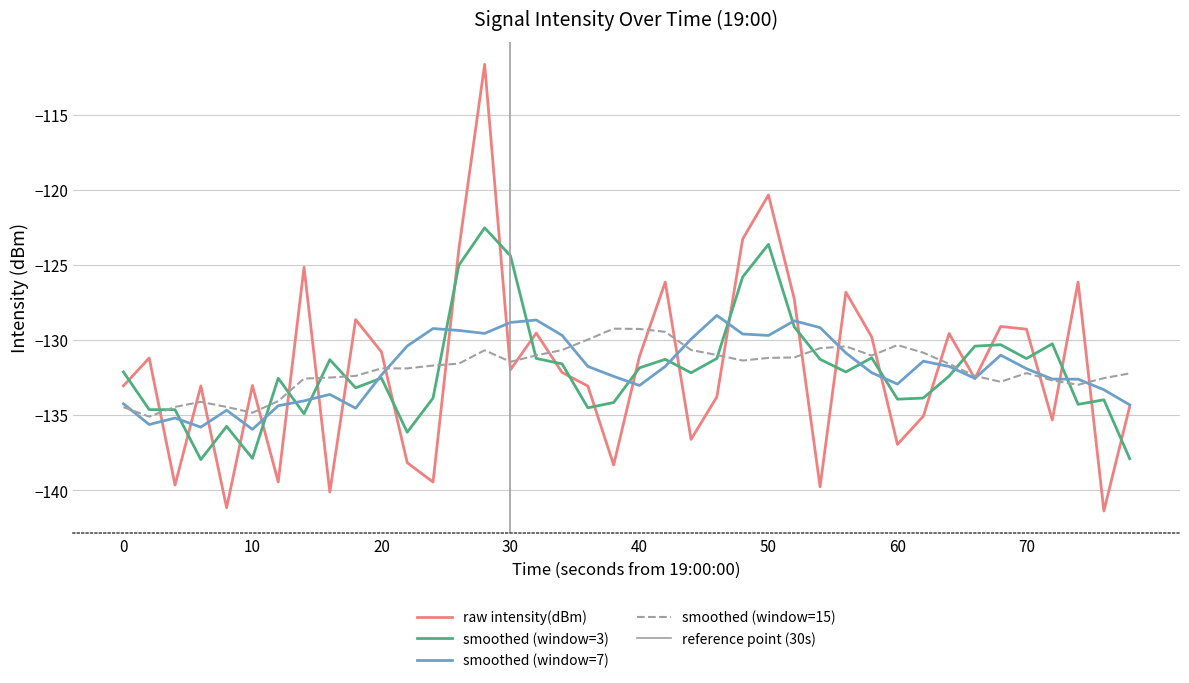

True or false: raw intensity(dBm) has a value of -60.2 at 50.

False